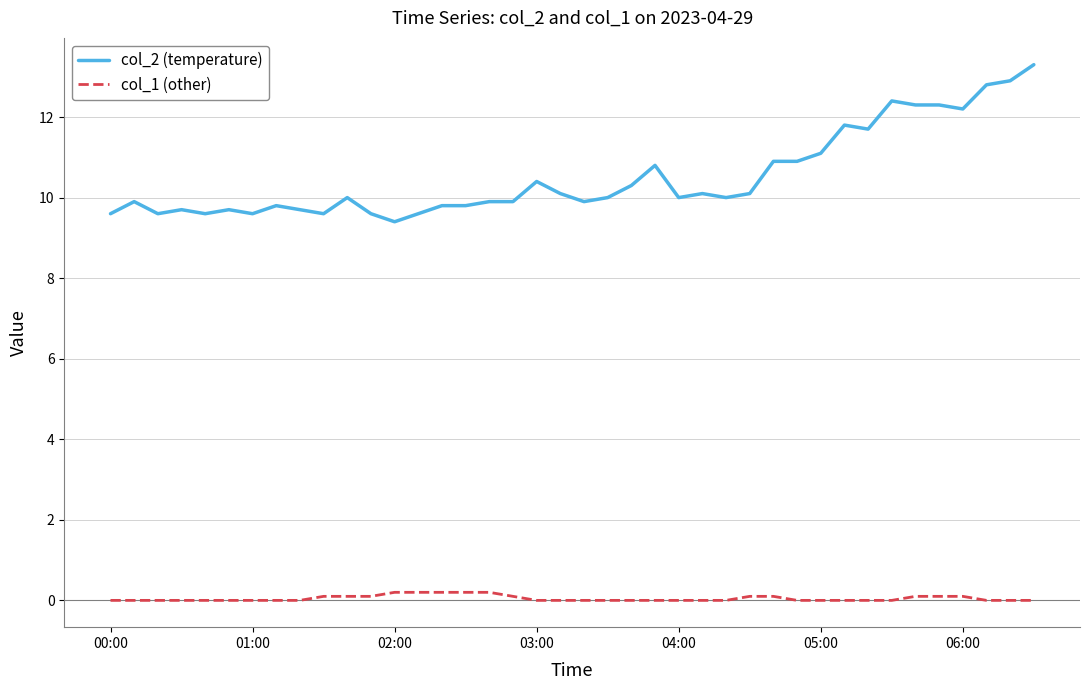

What is the lowest value of the col_2 (temperature) series?

9.4